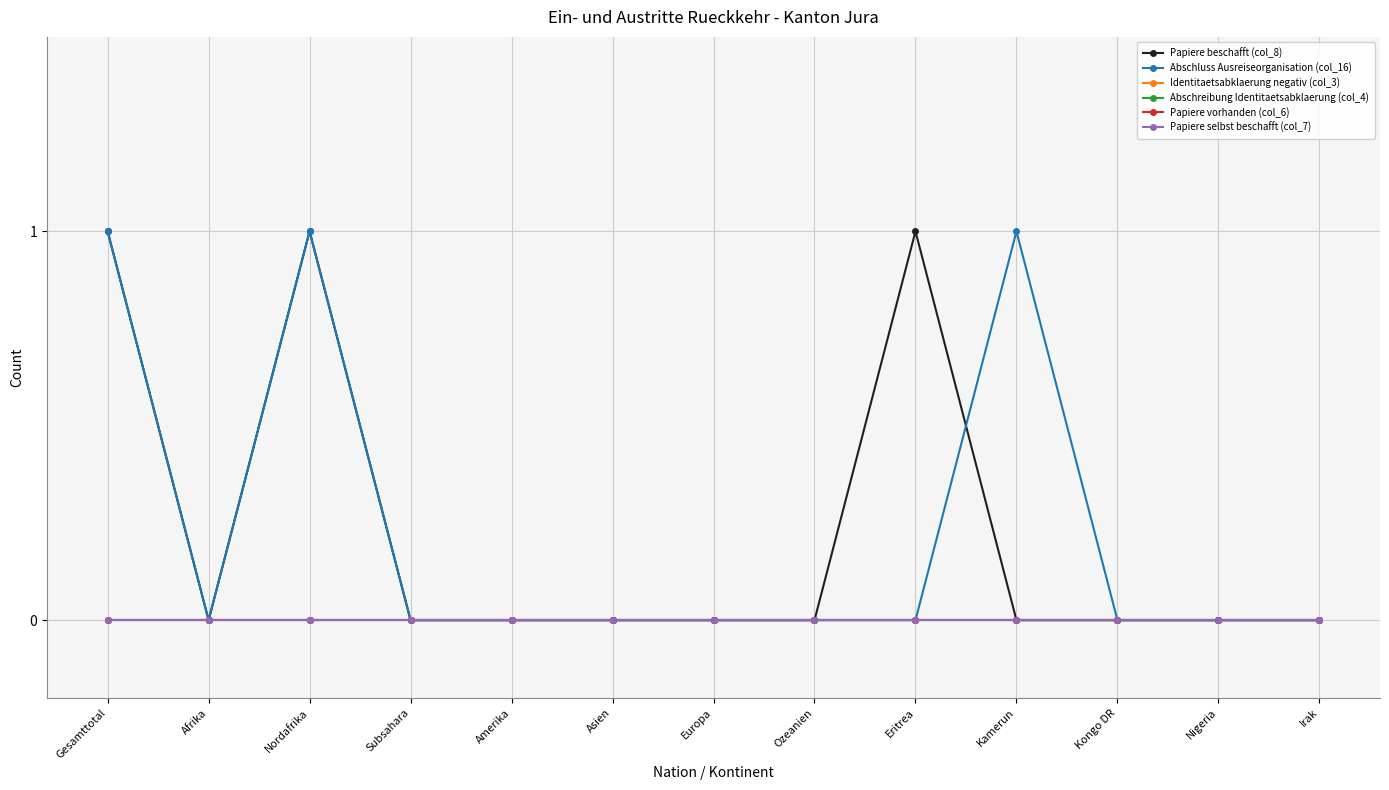

Count the Abschluss Ausreiseorganisation (col_16) values in the range 0 to 1.

13